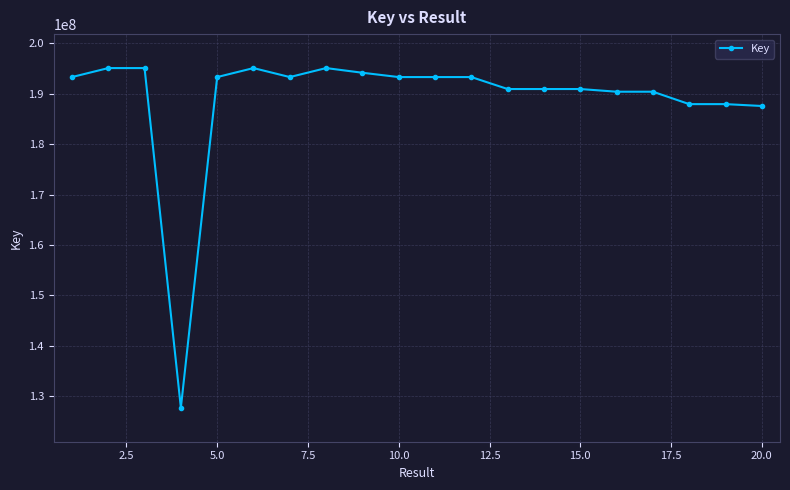

What is the difference between the second highest and minimum values?

67429341